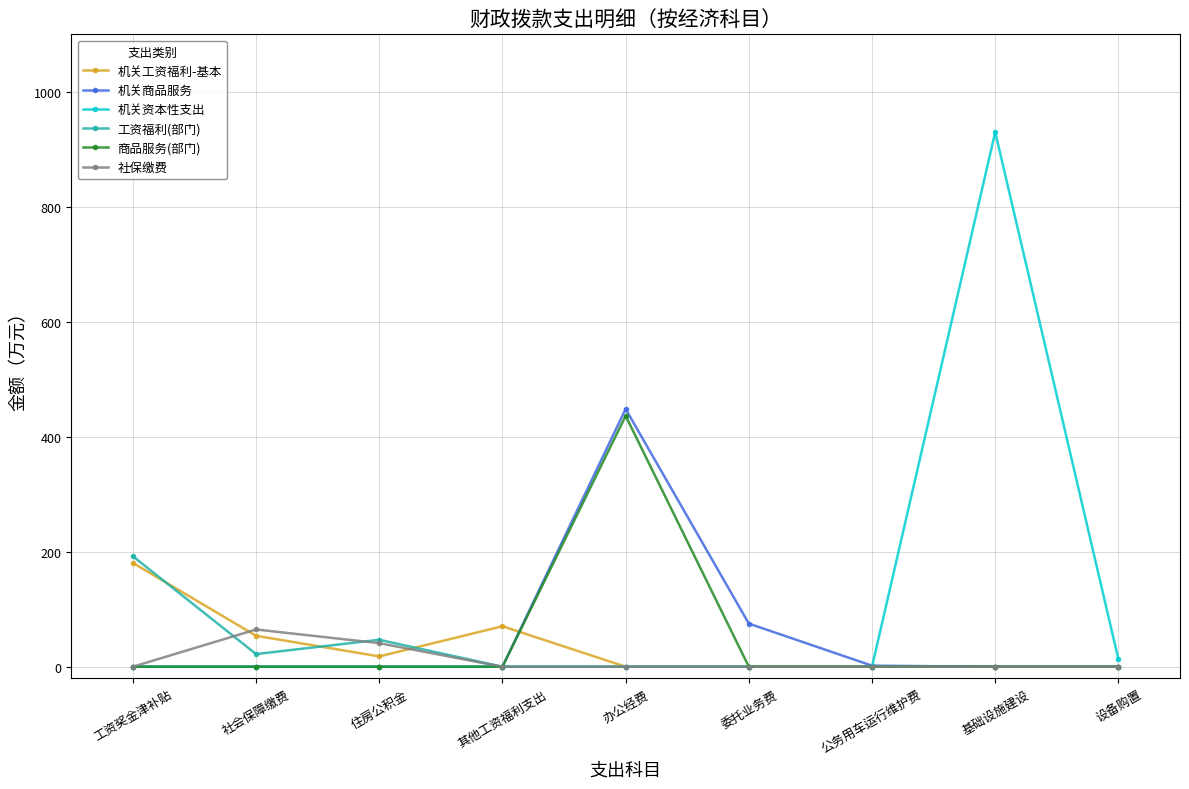

What are all the series names shown in the legend?

机关工资福利-基本, 机关商品服务, 机关资本性支出, 工资福利(部门), 商品服务(部门), 社保缴费